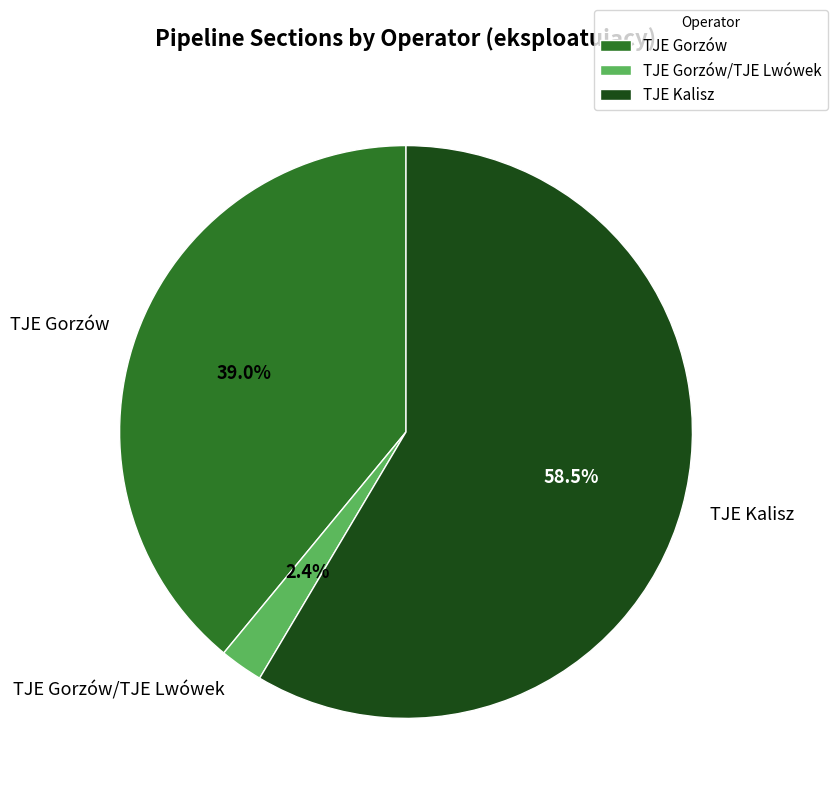

Count the number of slices in the pie.

3